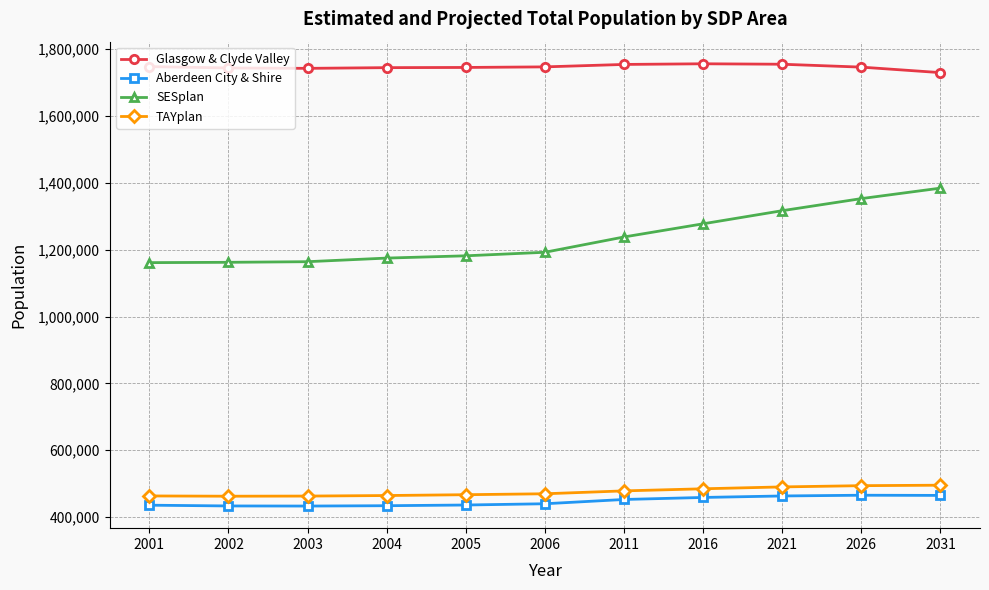

What is the sum of the Glasgow & Clyde Valley values at 2004 and 2031?

3474280